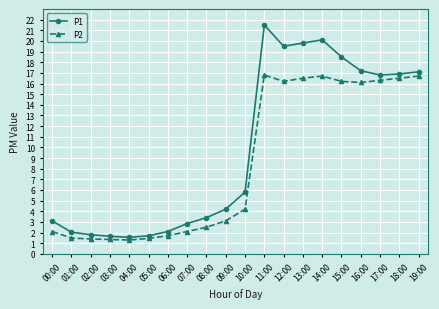

How many lines are shown in the chart?

2